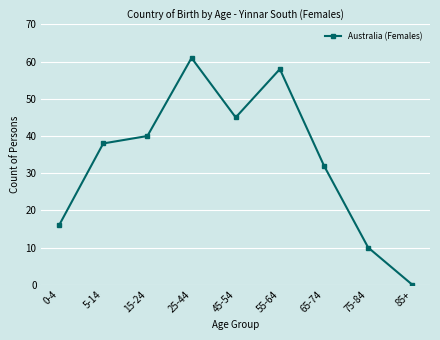

Reading left to right, what are all the values shown in this chart?

16	38	40	61	45	58	32	10	0